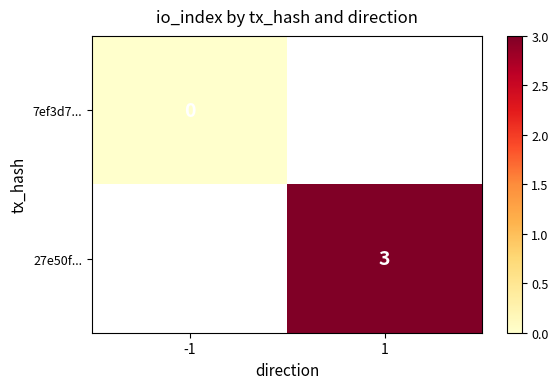

The 27e50f... series shows 3 at 1. True or false?

True